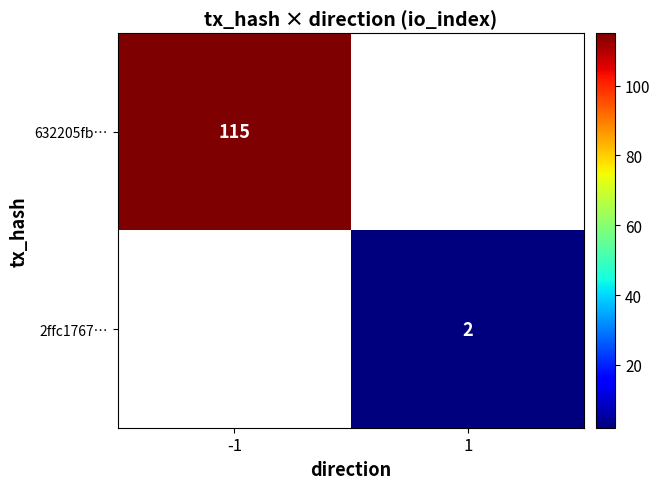

True or false: 2ffc1767… has a value of 1 at 1.

False